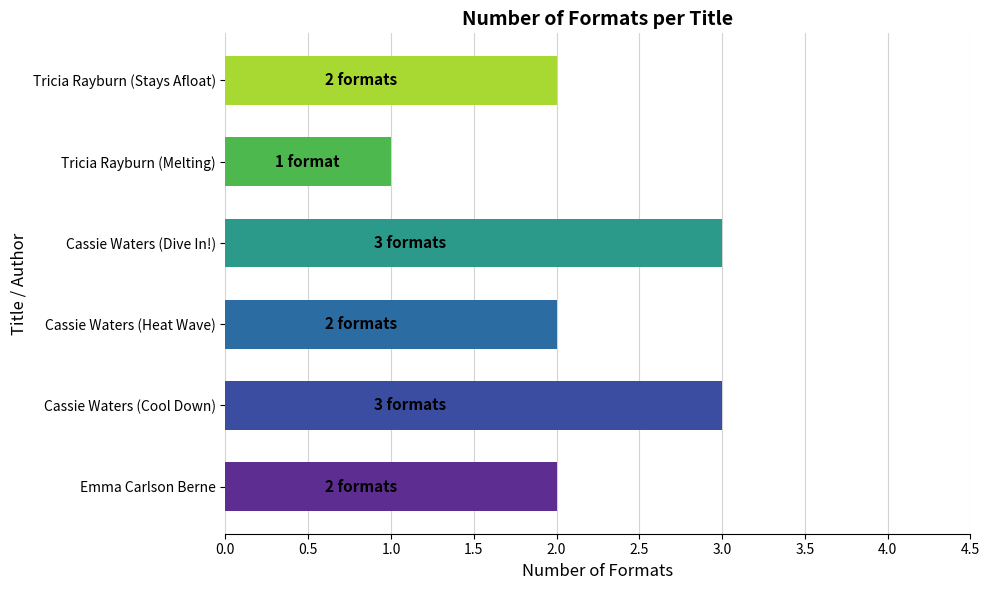

What is the maximum value shown in the chart?

3